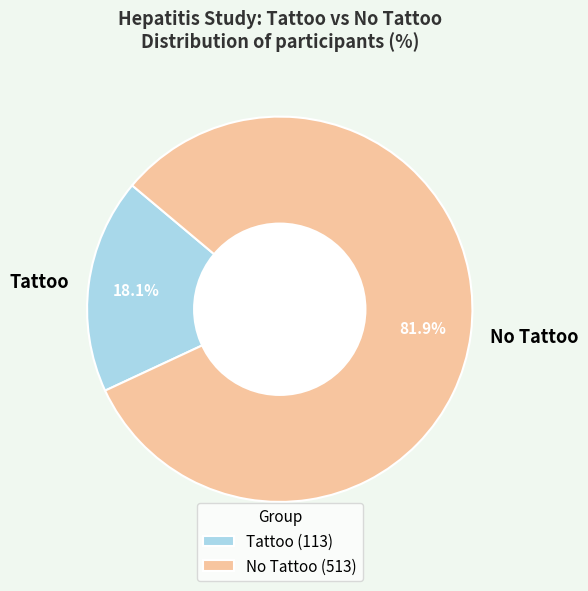

To the nearest percent, what is the difference between the No Tattoo and Tattoo slice percentages?

64%